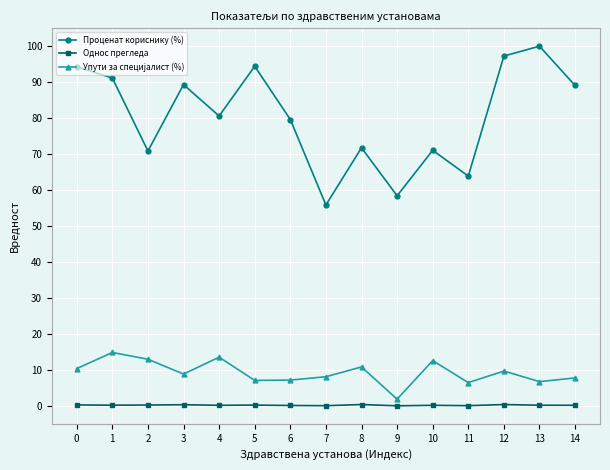

True or false: Проценат кориснику (%) and Однос прегледа intersect in this chart.

False